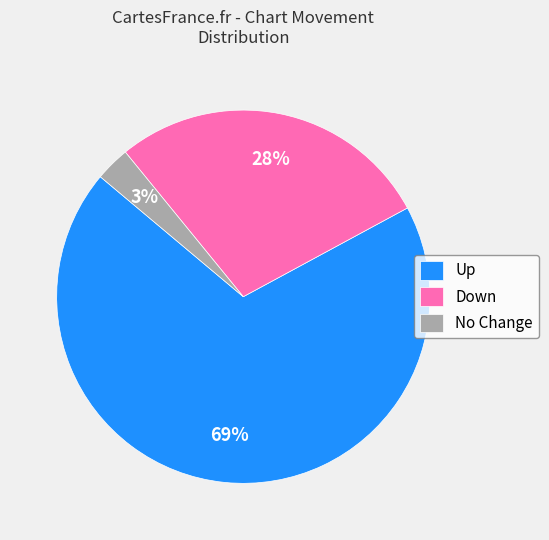

What is the majority slice?

Up